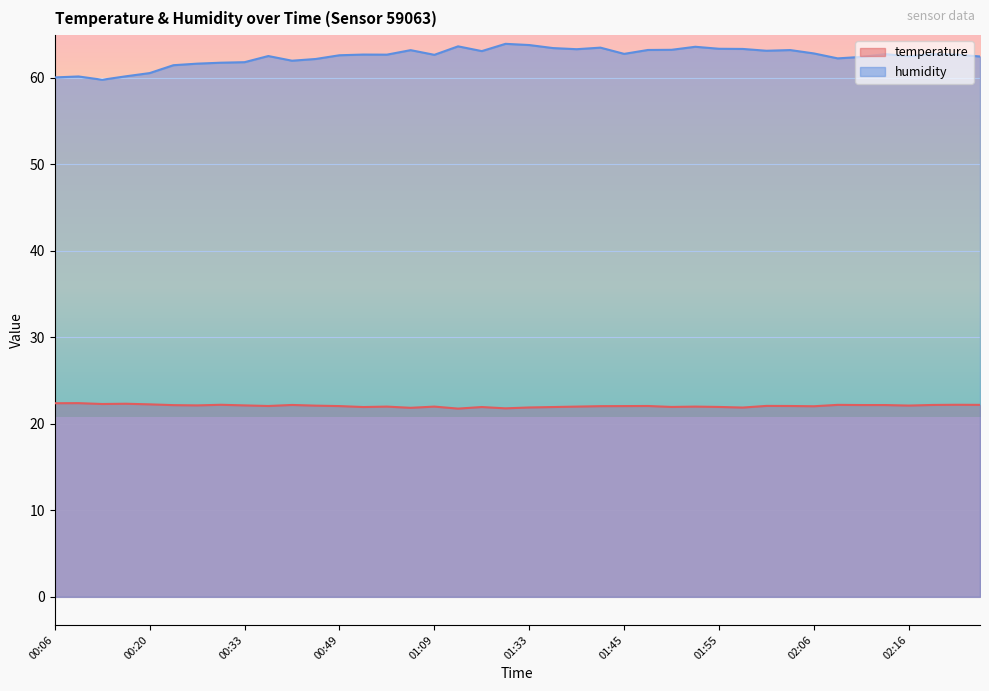

True or false: humidity and temperature intersect in this chart.

False